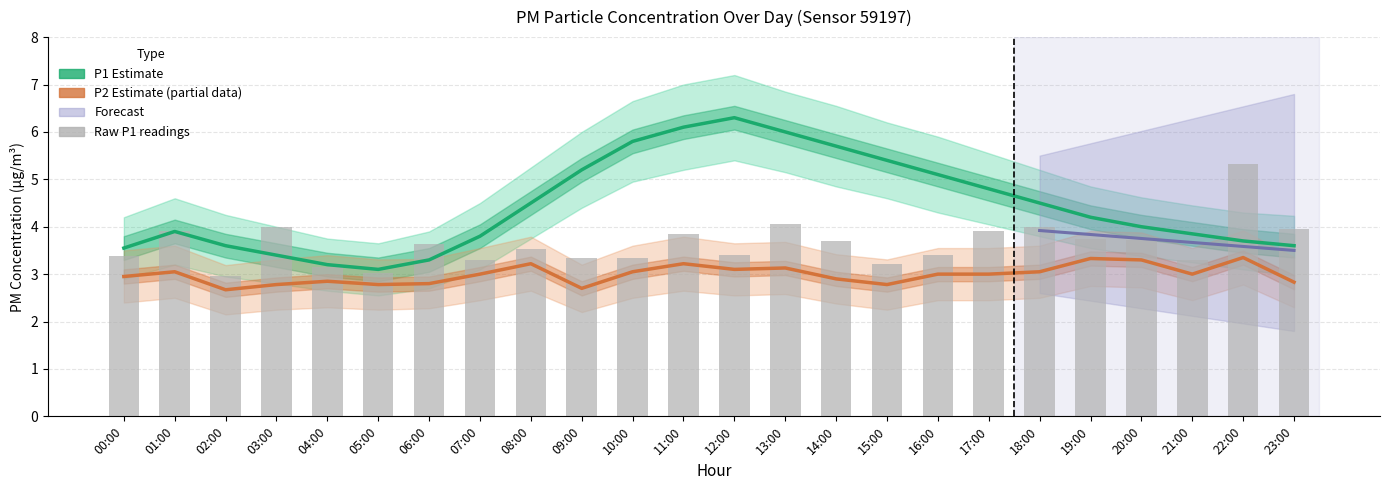

How many values in the Raw P1 readings series exceed 3?

23